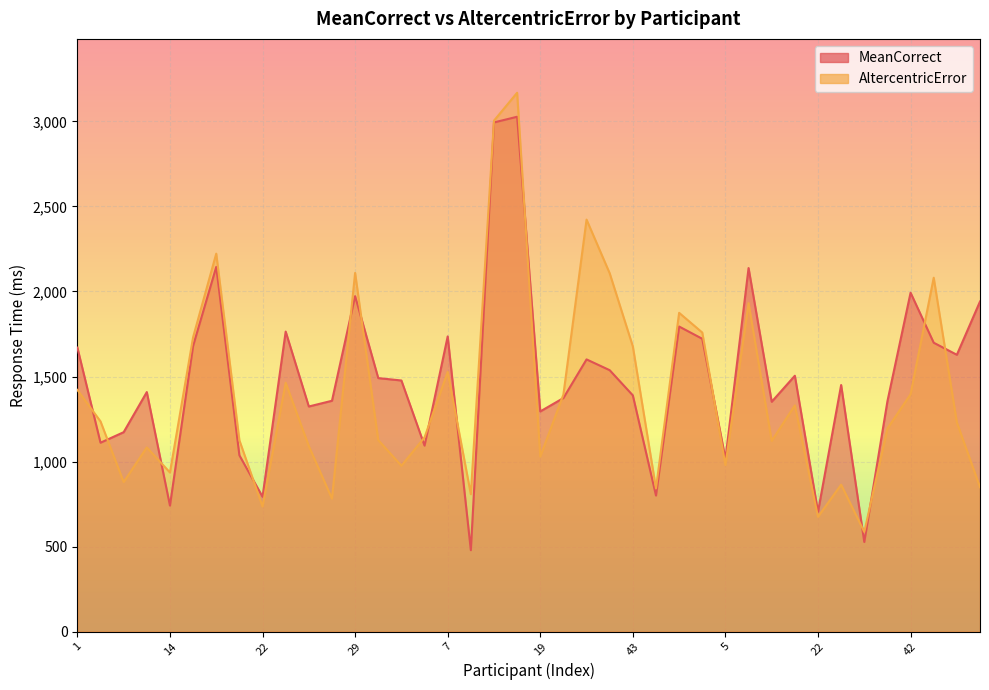

True or false: AltercentricError and MeanCorrect intersect in this chart.

True